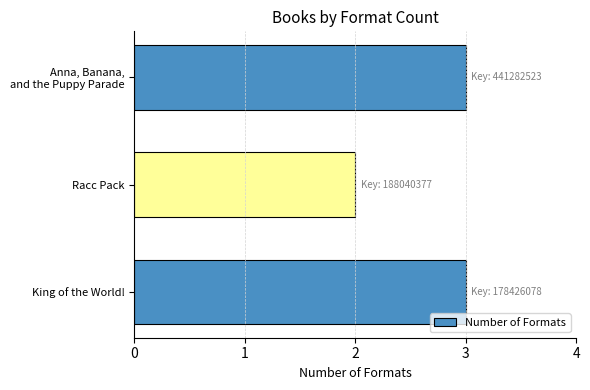

Reading bottom to top, what are all the values shown in this chart?

3	2	3